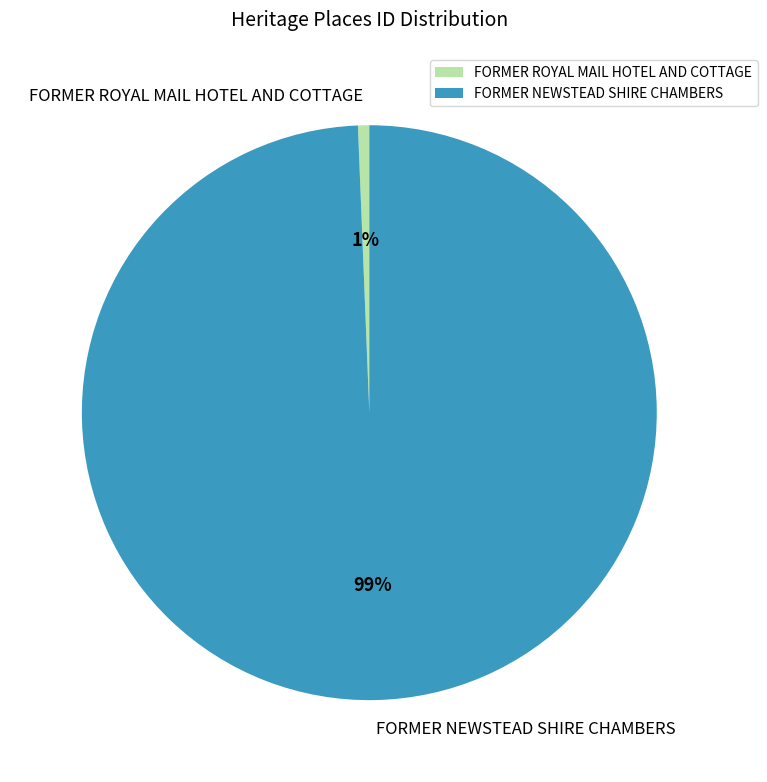

Do FORMER ROYAL MAIL HOTEL AND COTTAGE and FORMER NEWSTEAD SHIRE CHAMBERS together represent more than half of the pie?

Yes